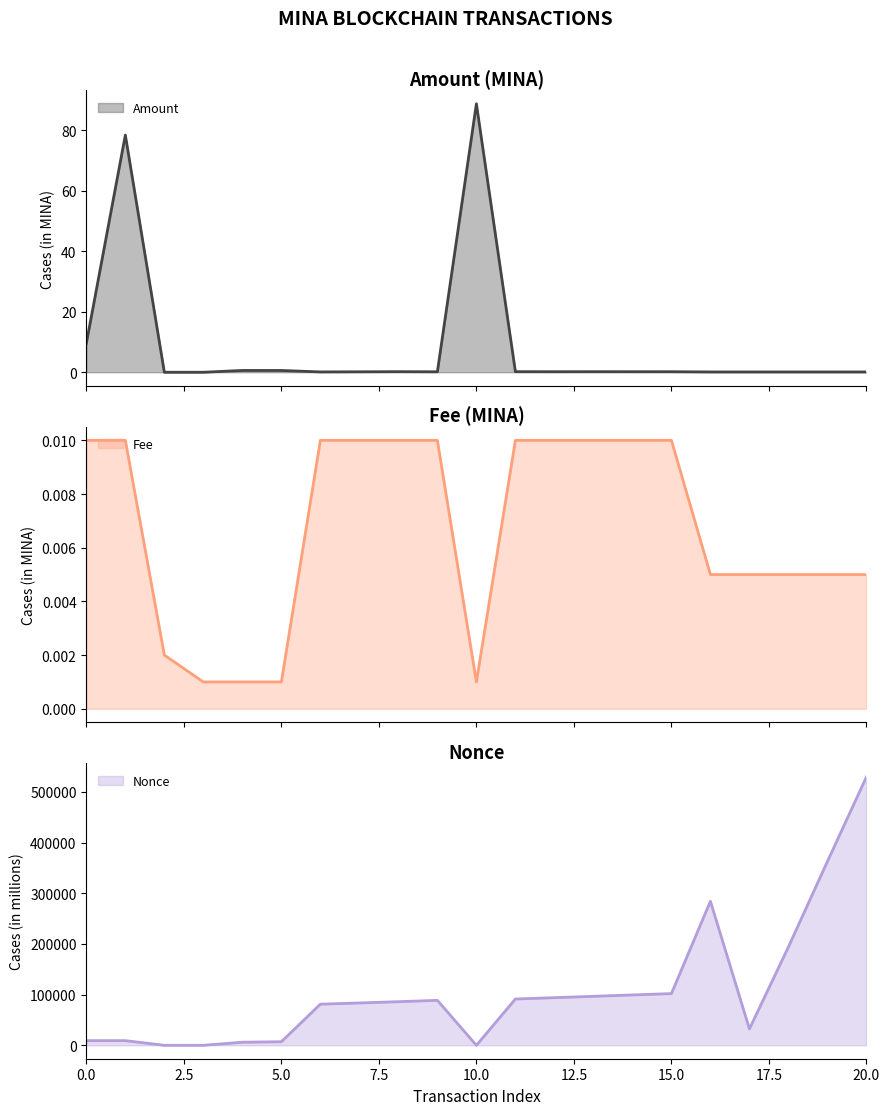

Which series has the largest total across all categories?

Nonce